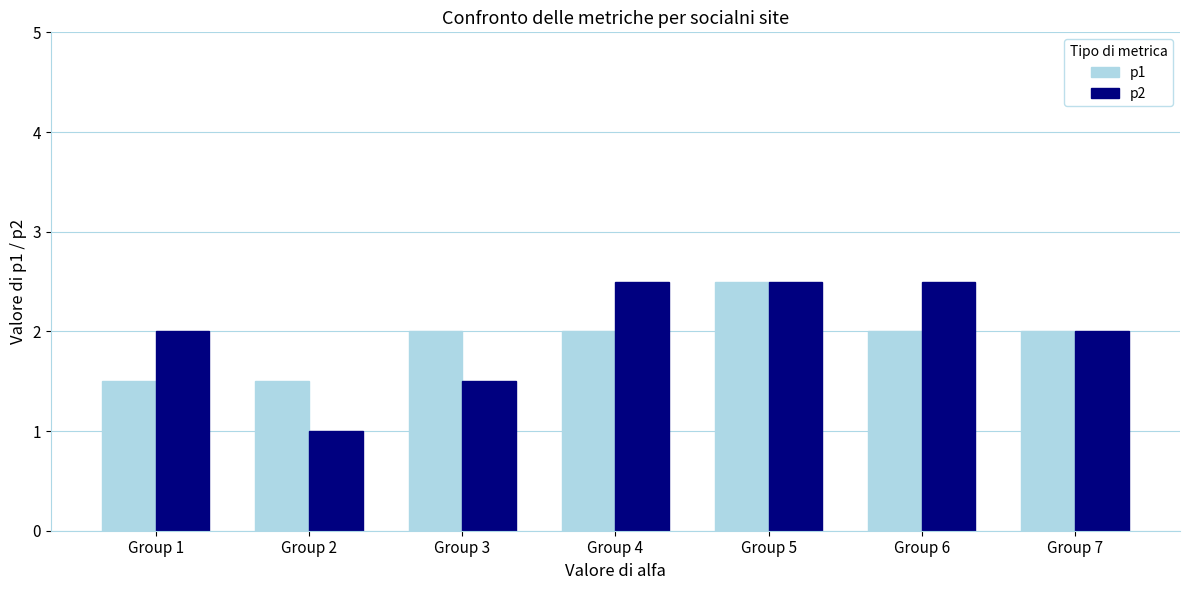

What is the total value across all series at Group 5?

5.0